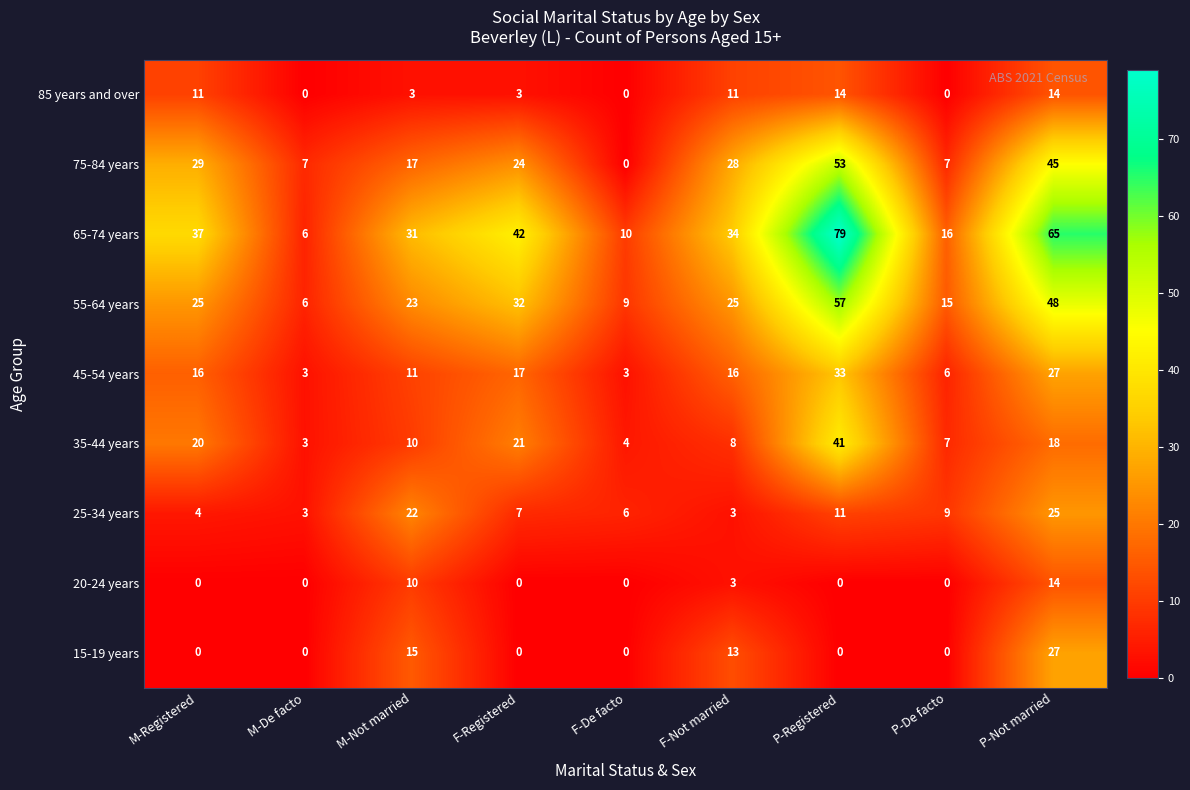

What is the difference between the maximum and minimum values in the 15-19 years series?

27